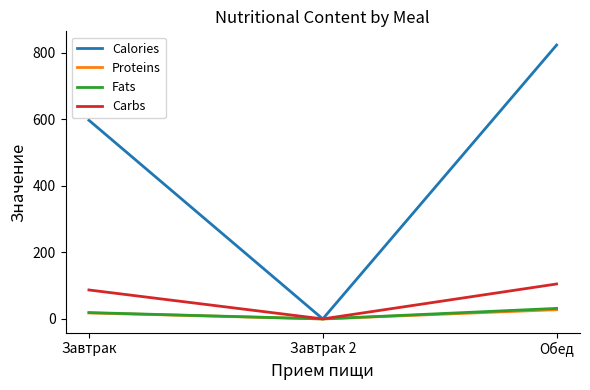

The Carbs series shows 184.0 at Обед. True or false?

False